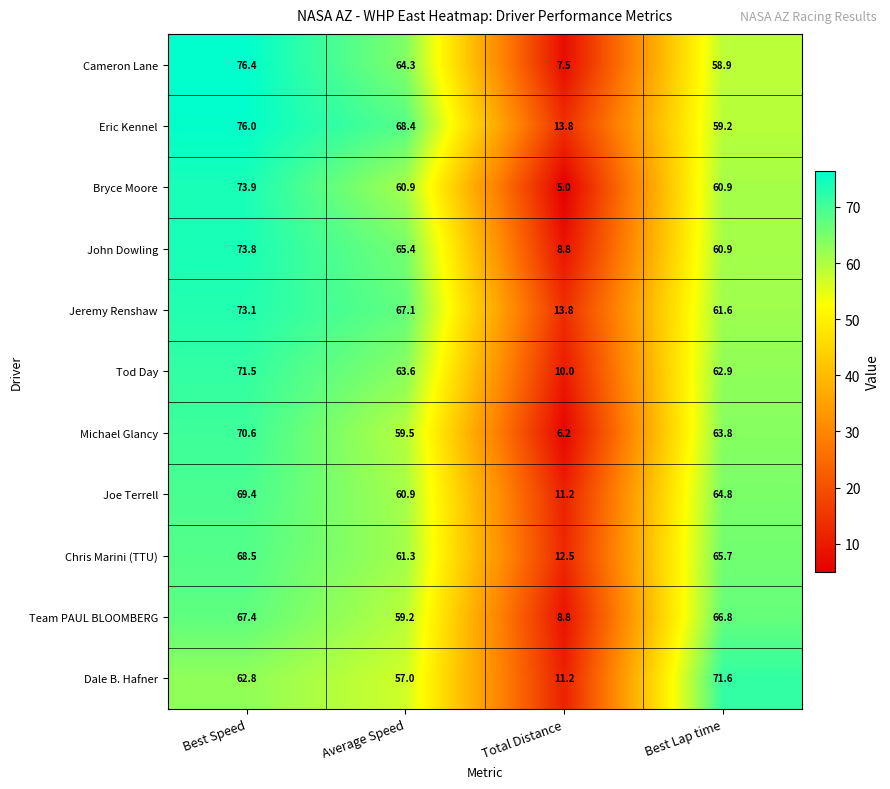

What is the approximate value of Team PAUL BLOOMBERG at Best Lap time?

66.8